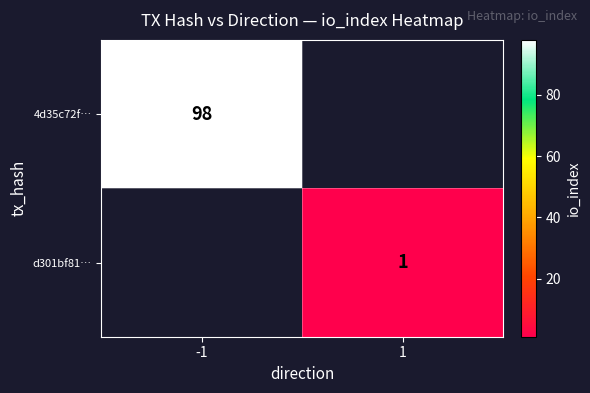

True or false: 4d35c72f… has a value of 98 at -1.

True